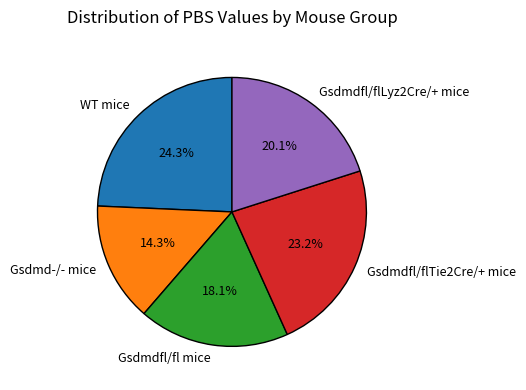

How much of the chart is everything except Gsdmdfl/flLyz2Cre/+ mice?

79.9%